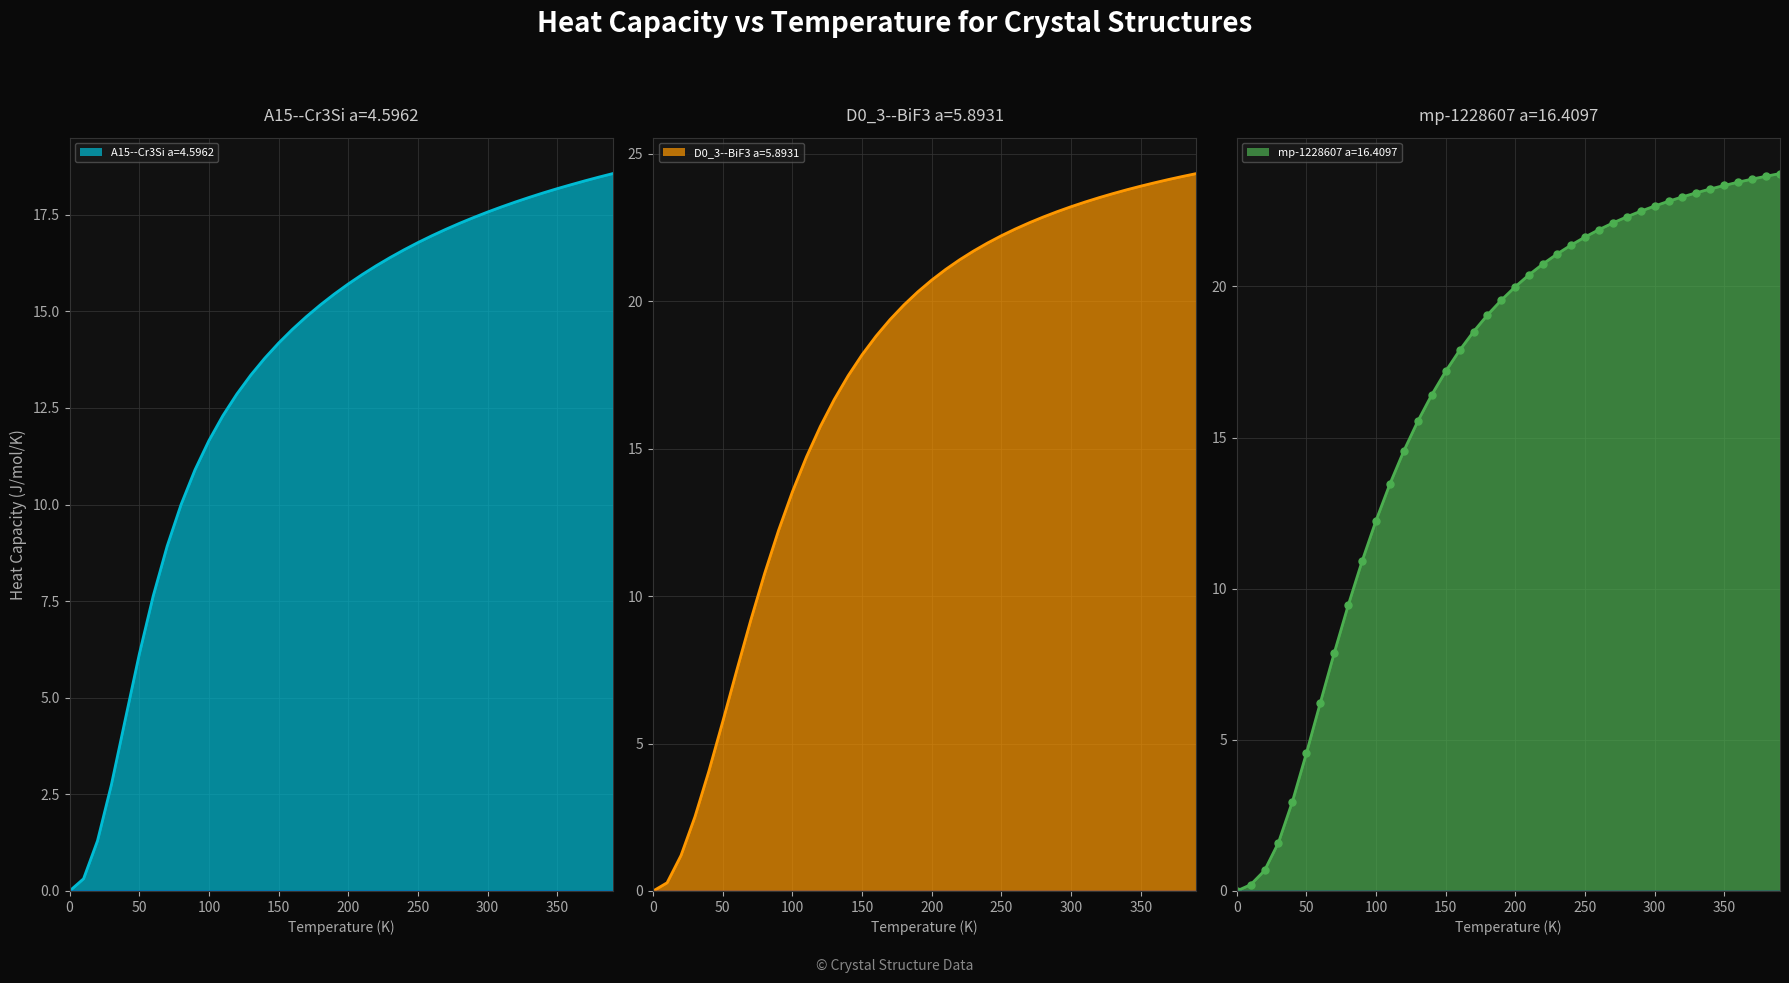

The mp-1228607 a=16.4097 series shows 23.0 at 320.0. True or false?

True